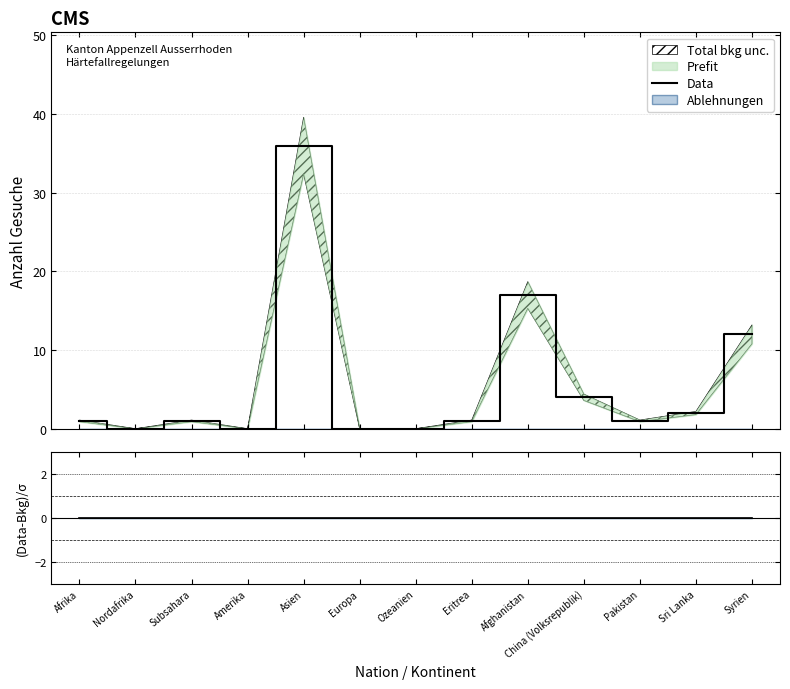

Between Subsahara and Syrien, which is larger?

Syrien